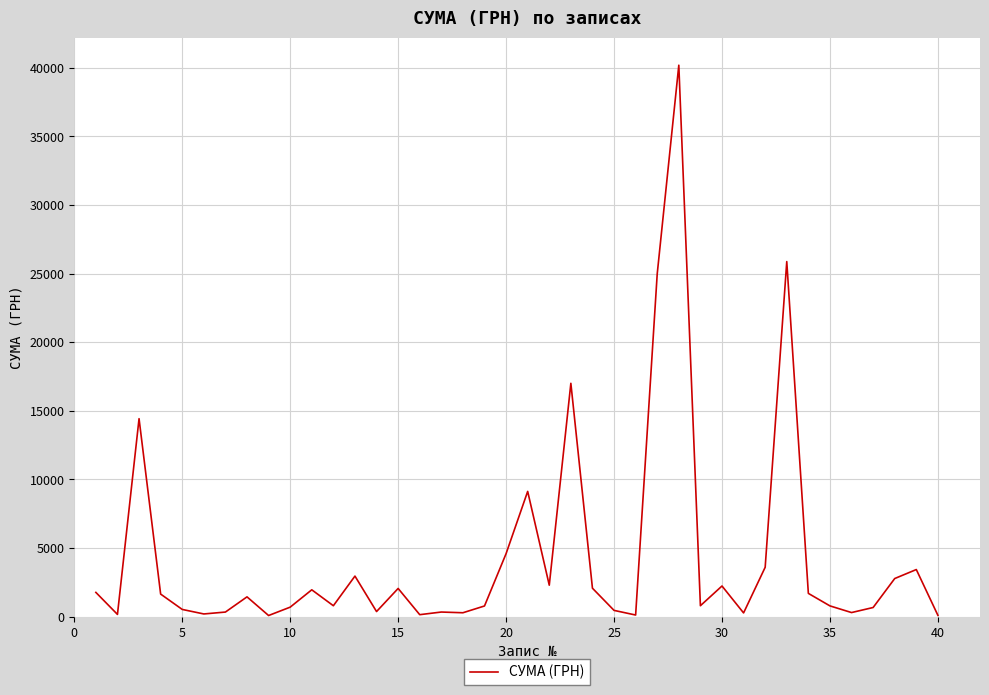

What is the maximum value shown in the chart?

40191.5